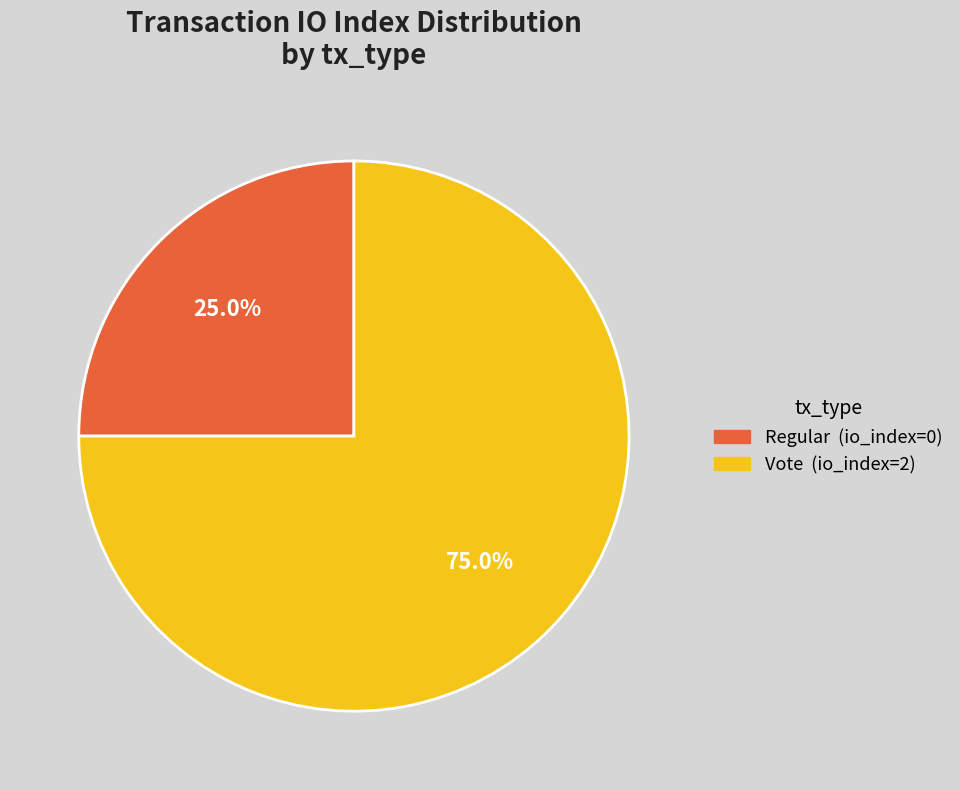

Which slice is the smallest?

Regular (io_index=0)